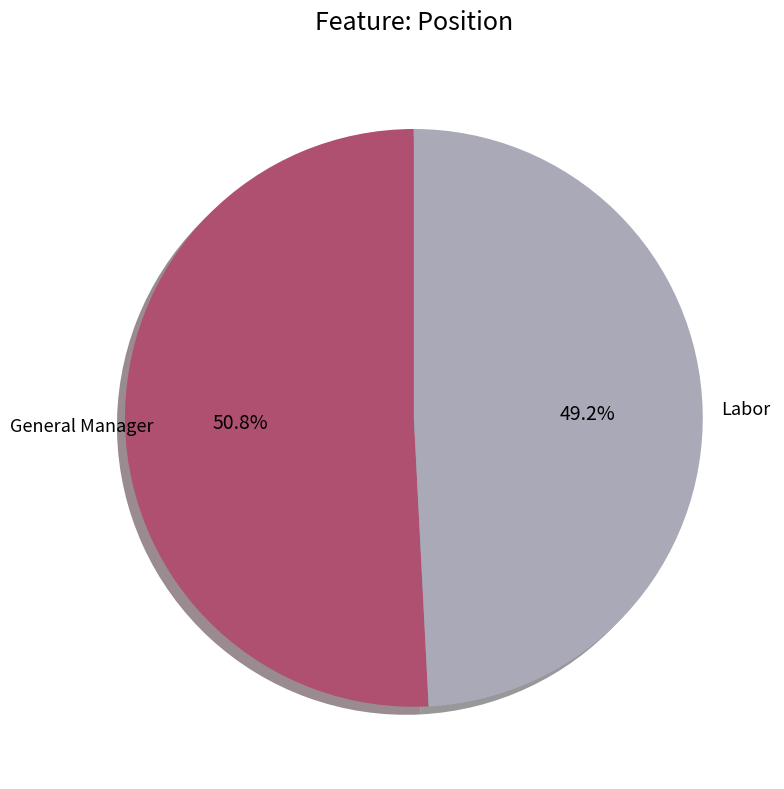

What percentage is the General Manager slice, to the nearest percent?

51%